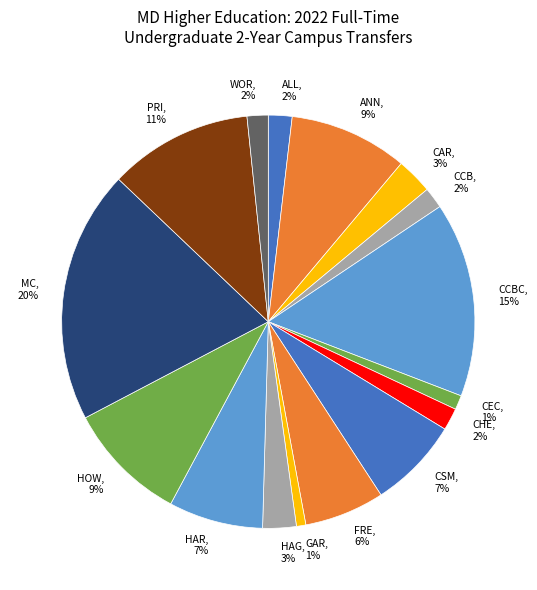

Count the number of slices in the pie.

16